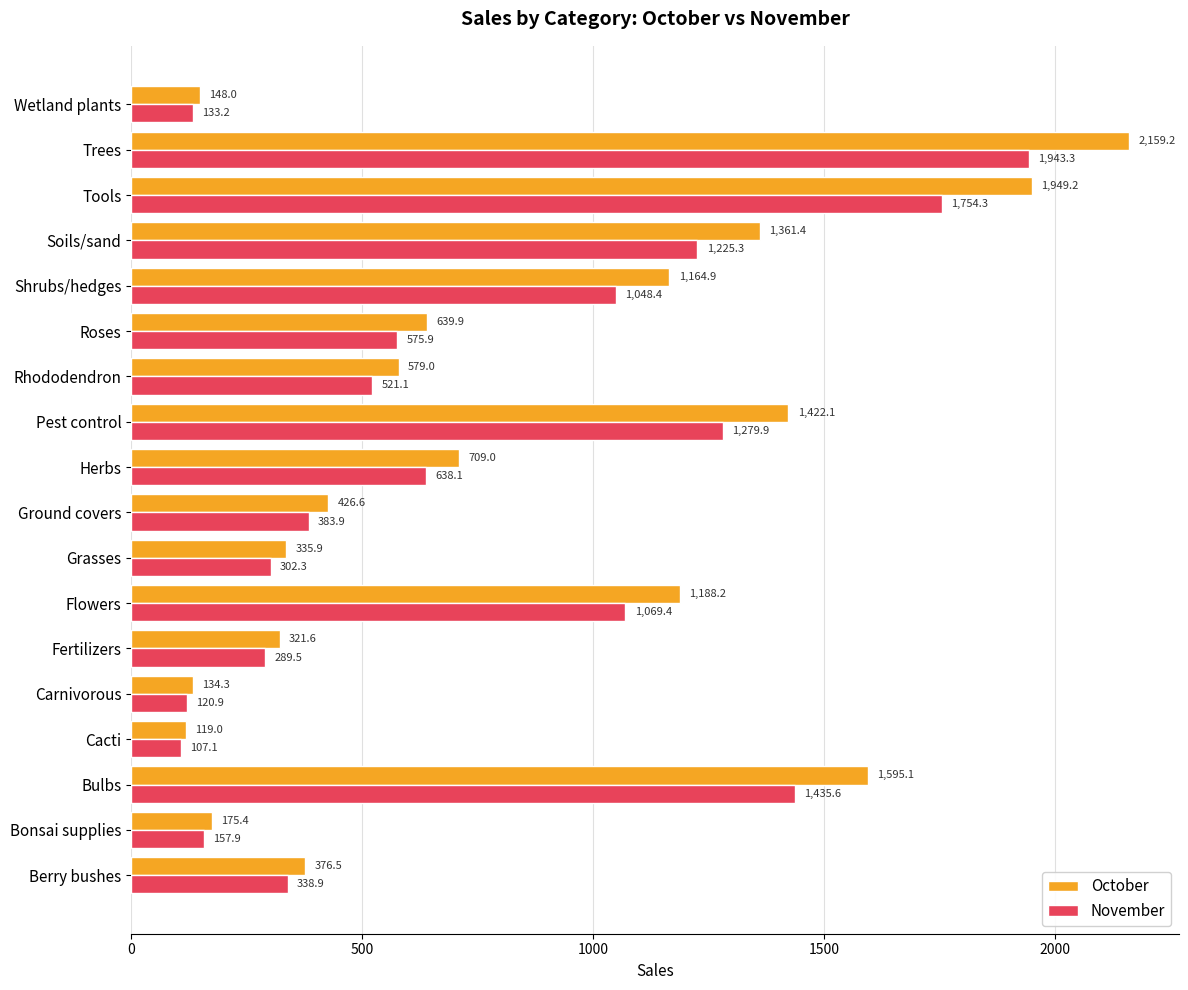

The November series shows 2256.9 at Bulbs. True or false?

False